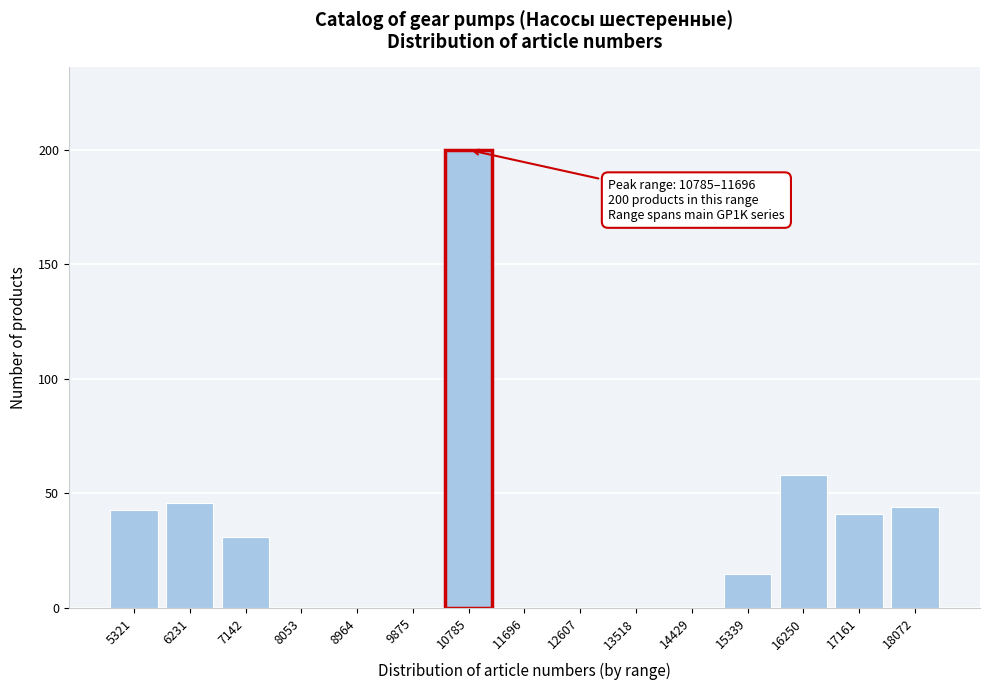

Reading left to right, transcribe all the data shown in this chart.

5321=43	6231=46	7142=31	8053=0	8964=0	9875=0	10785=200	11696=0	12607=0	13518=0	14429=0	15339=15	16250=58	17161=41	18072=44